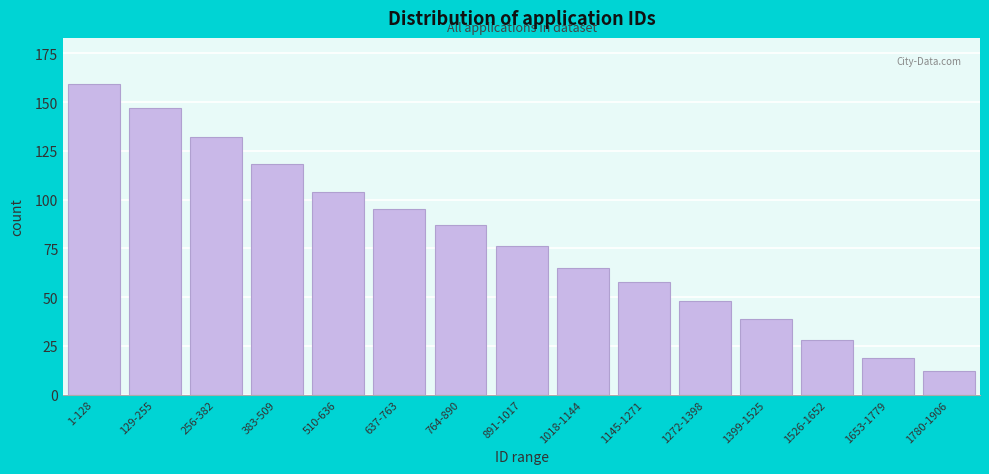

Reading left to right, list all the values displayed in this chart.

159	147	132	118	104	95	87	76	65	58	48	39	28	19	12